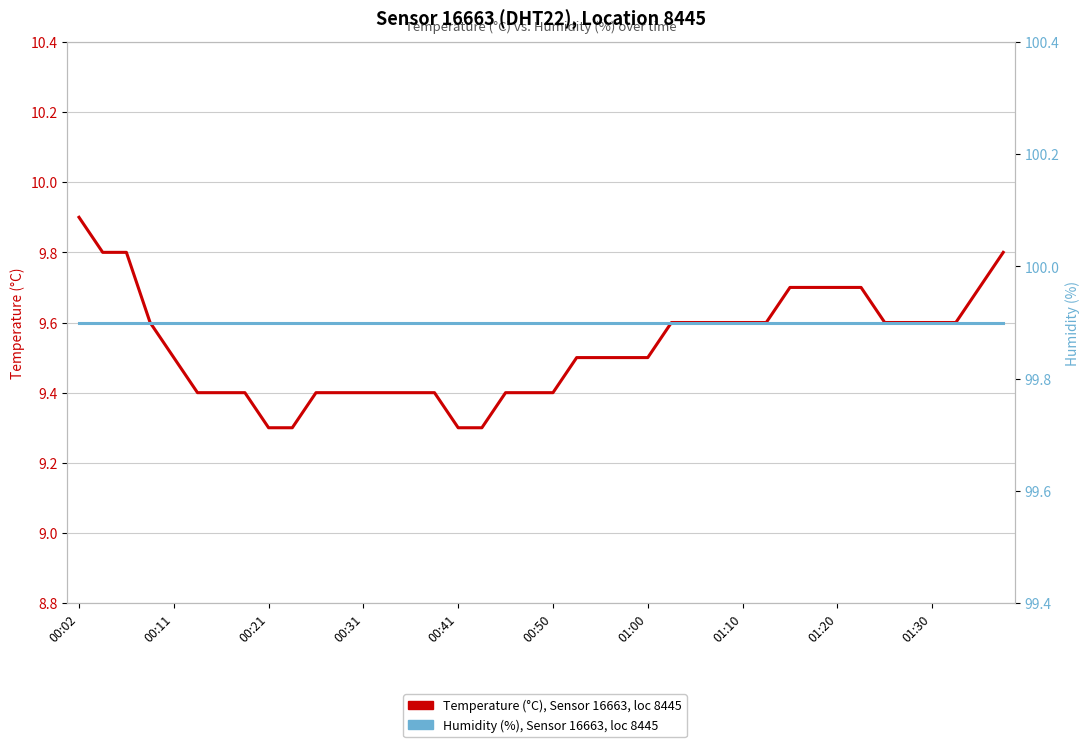

True or false: Temperature (°C), Sensor 16663 and Humidity (%), Sensor 16663 cross at least once.

False